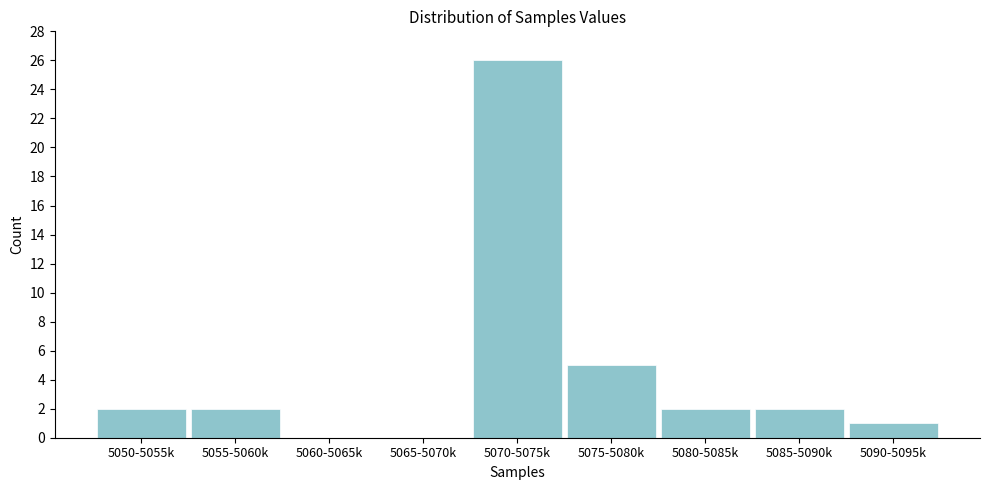

Reading right to left, transcribe all the data shown in this chart.

5090-5095k=1	5085-5090k=2	5080-5085k=2	5075-5080k=5	5070-5075k=26	5065-5070k=0	5060-5065k=0	5055-5060k=2	5050-5055k=2